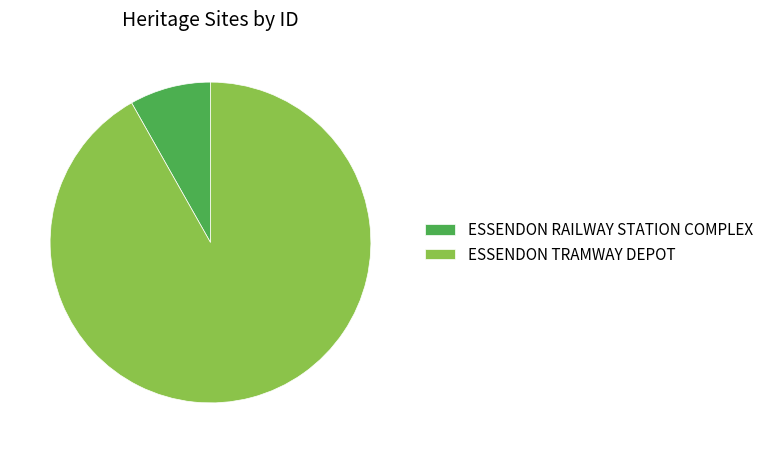

How many segments does this pie chart have?

2